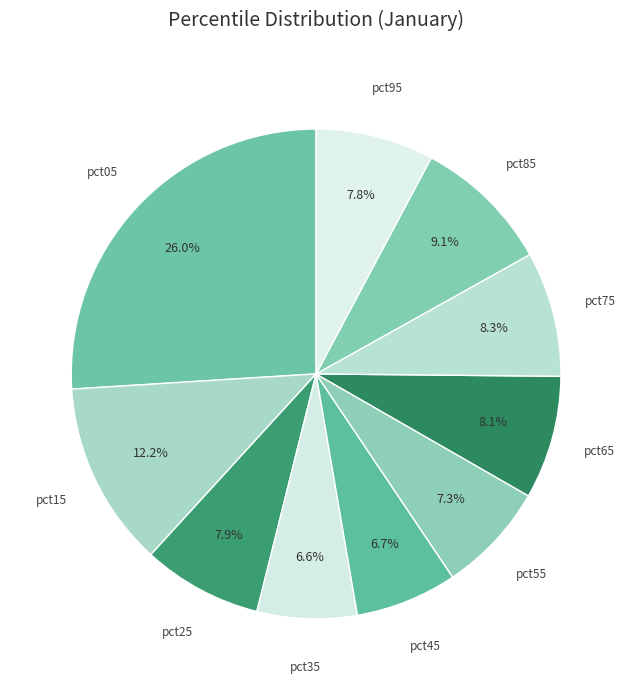

How many slices are in this pie chart?

10